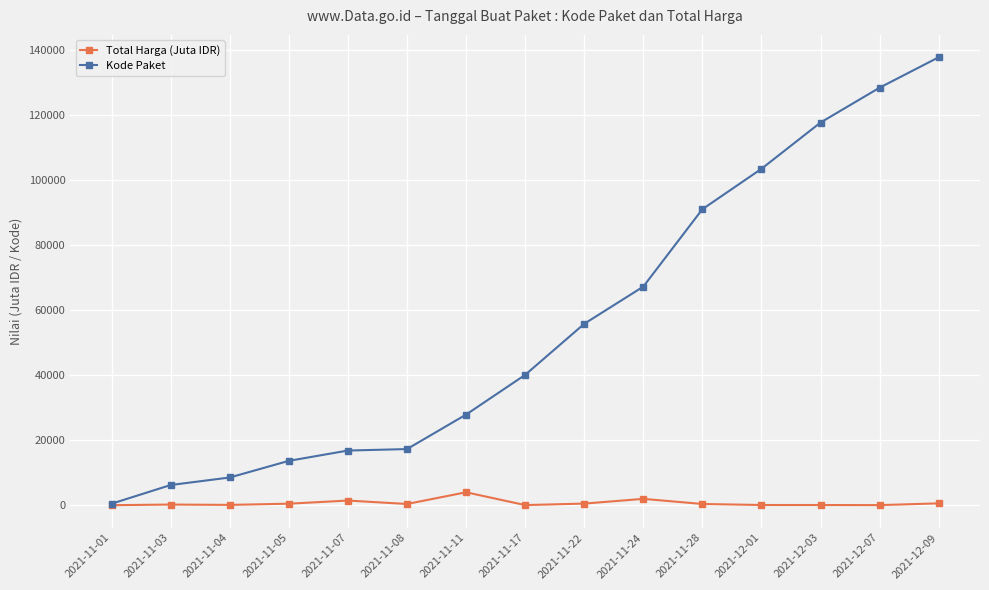

Rank the series by their maximum value, from highest to lowest.

Kode Paket, Total Harga (Juta IDR)